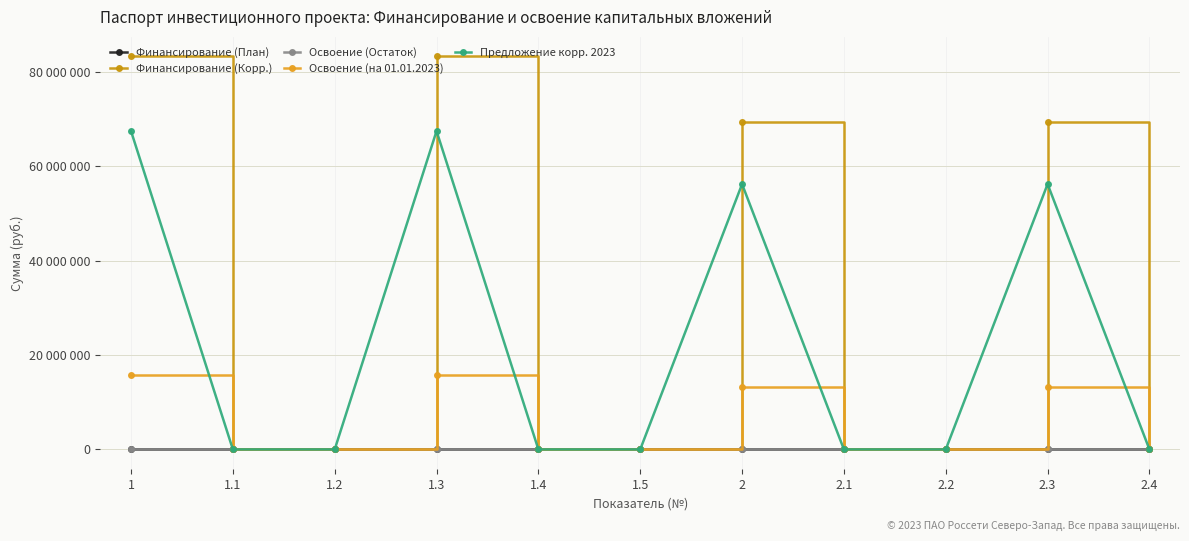

Which series has the largest total across all categories?

Финансирование (Корр.)